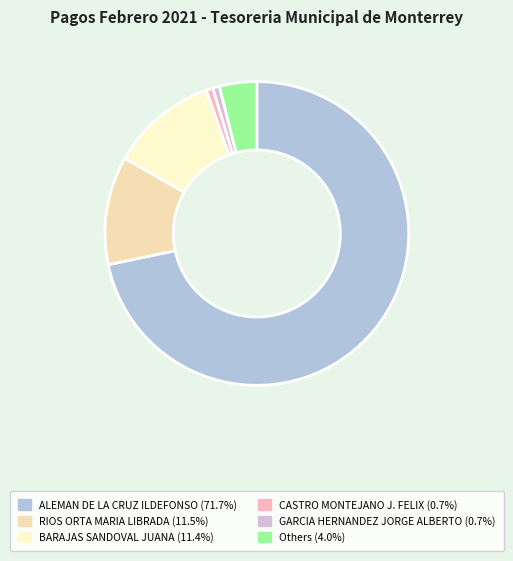

Count the number of slices in the pie.

6